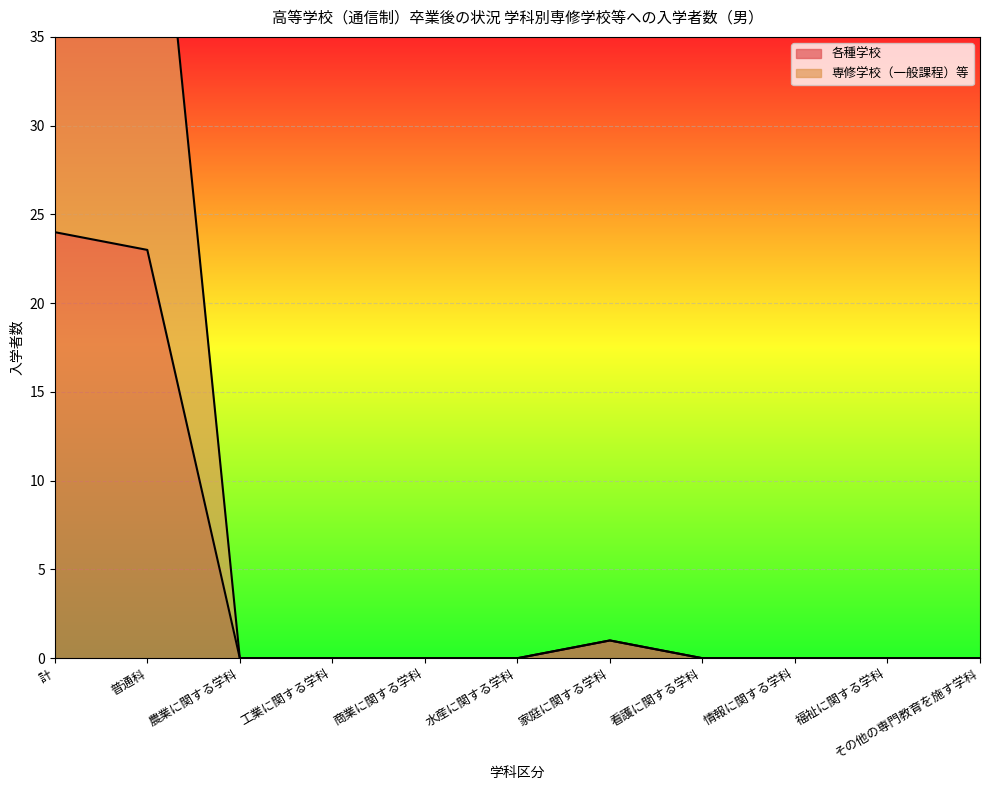

True or false: 各種学校 and 専修学校（一般課程）等 intersect in this chart.

False